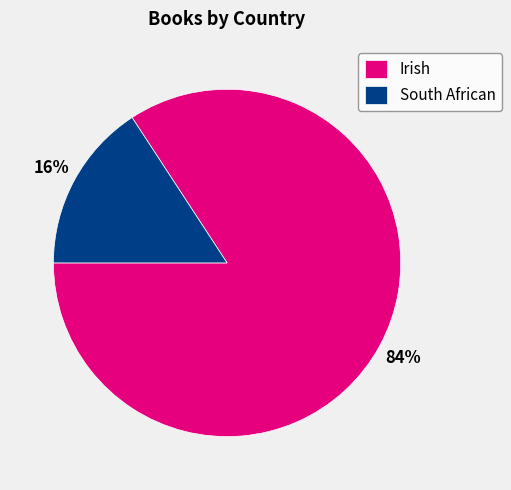

Is Irish the majority of the pie?

Yes